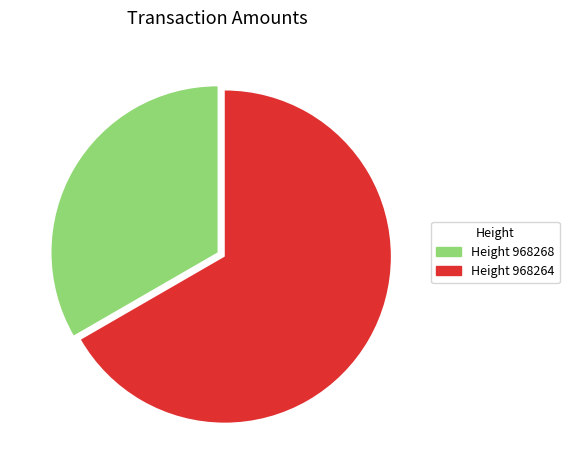

Which slice represents more than half of the pie?

Height 968264